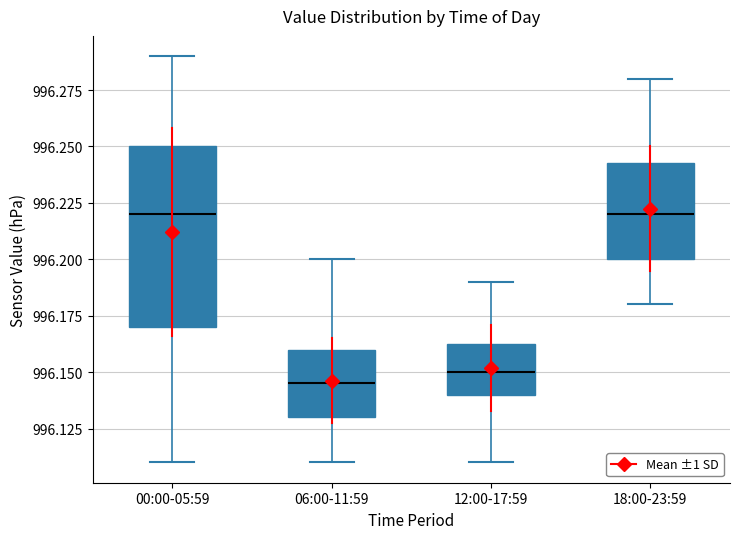

Reading left to right, read every box against the y-axis: the position of its median line, the range the box covers, and the ends of its whiskers. The values are not printed on the chart, so give them approximately, as read against the axis.

00:00-05:59: median 996.220, box 996.170 to 996.250, whiskers 996.110 to 996.290
06:00-11:59: median 996.145, box 996.130 to 996.160, whiskers 996.110 to 996.200
12:00-17:59: median 996.150, box 996.140 to 996.165, whiskers 996.110 to 996.190
18:00-23:59: median 996.220, box 996.200 to 996.245, whiskers 996.180 to 996.280